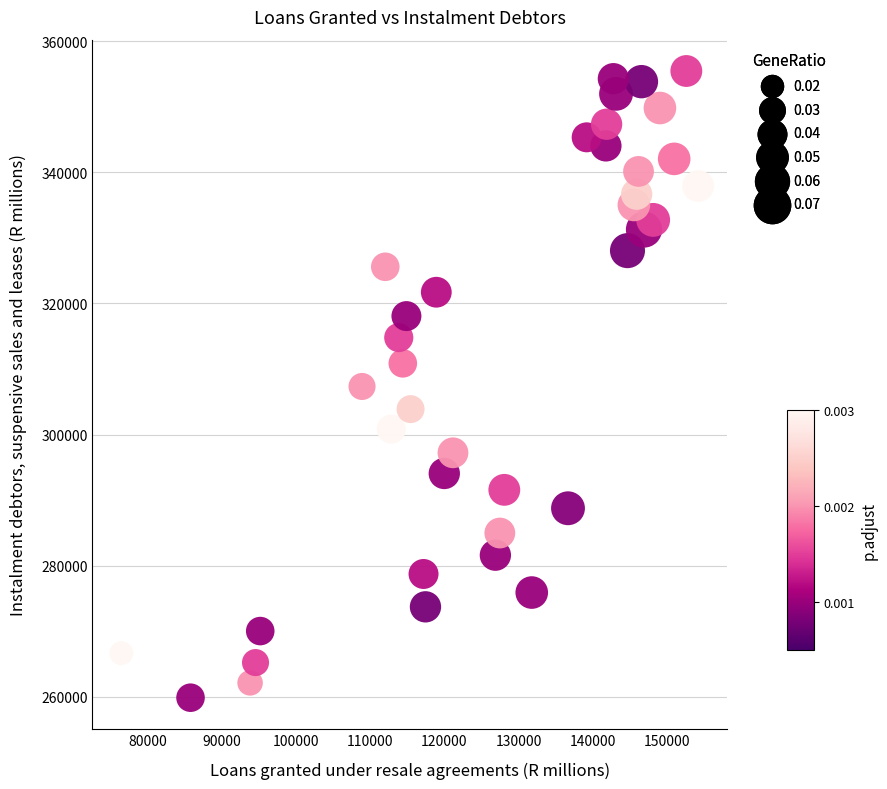

What is the range of X values (max minus min)?

77830.4